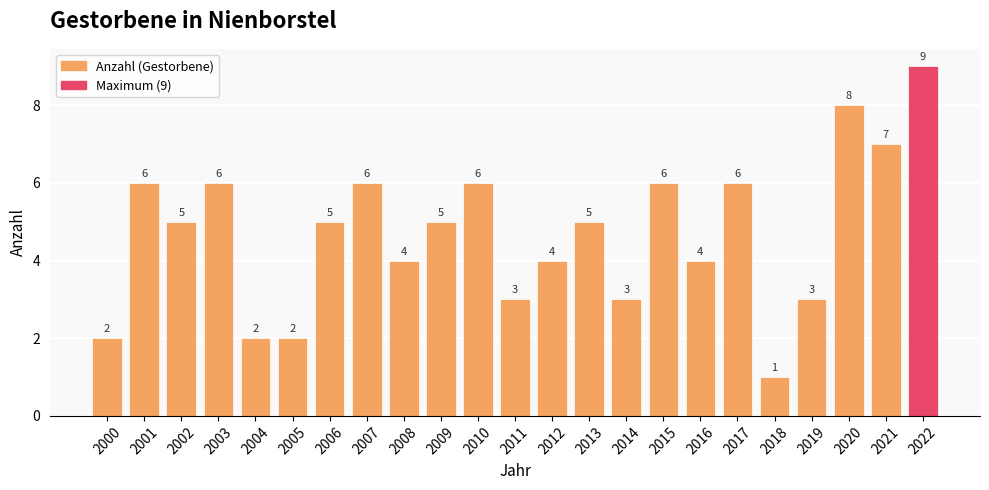

What is the change in value from 2018 to 2021?

+6